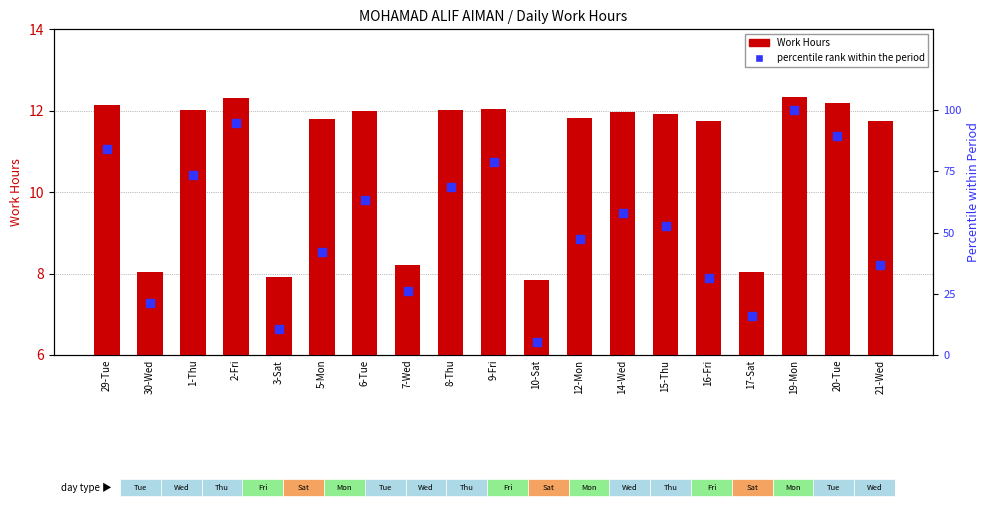

Which series has the largest total across all categories?

Percentile rank within the period